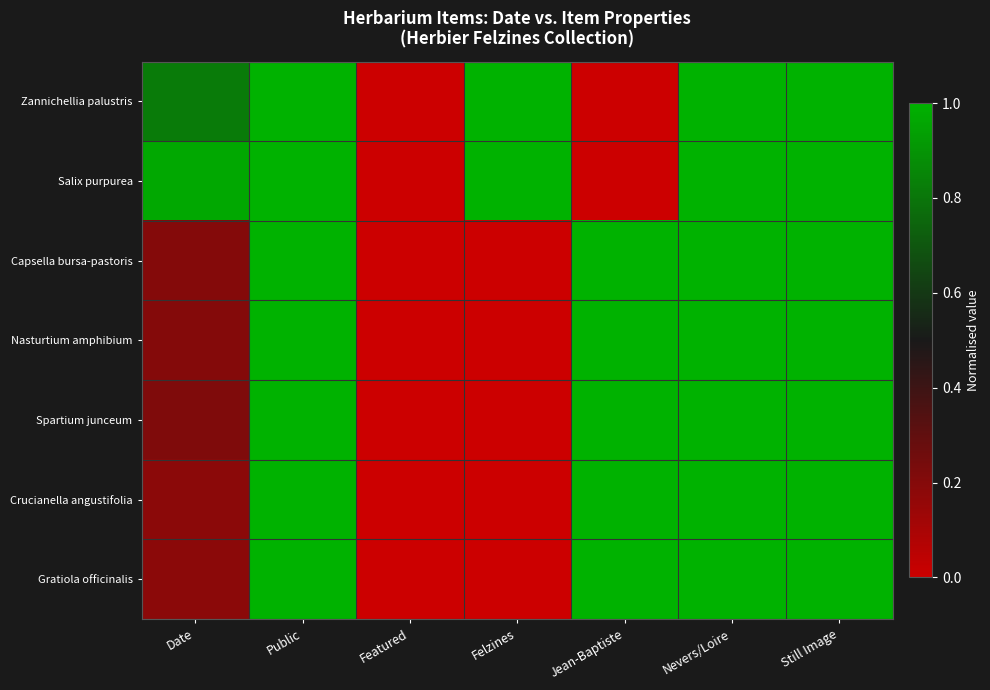

How many data points does each series have?

7